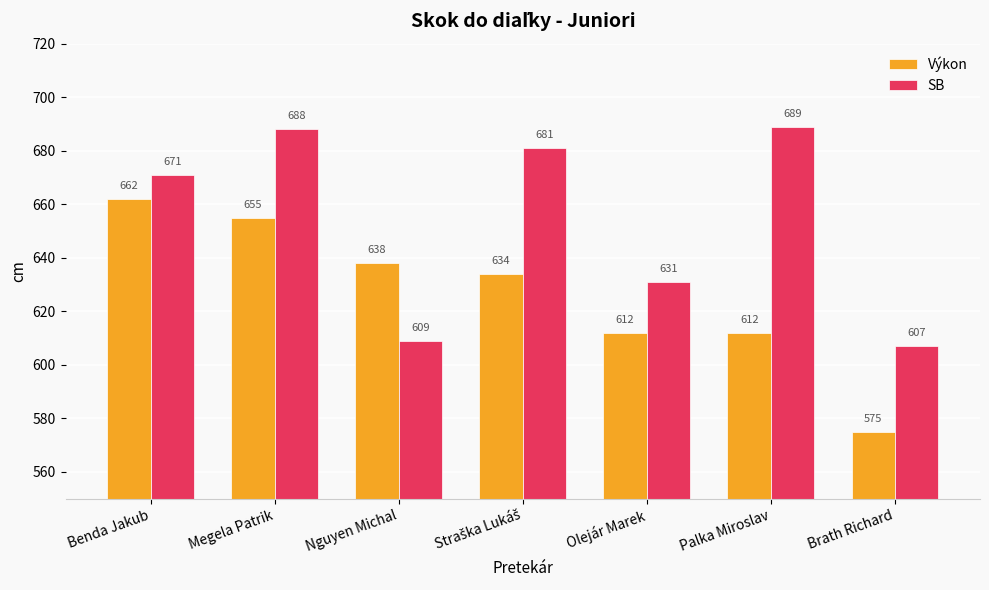

True or false: Výkon has a value of 612 at Palka Miroslav.

True